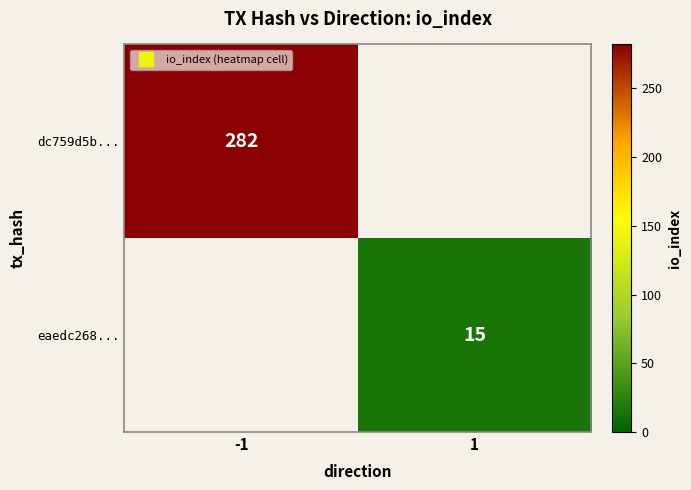

Which label corresponds to the smallest value in the chart?

1